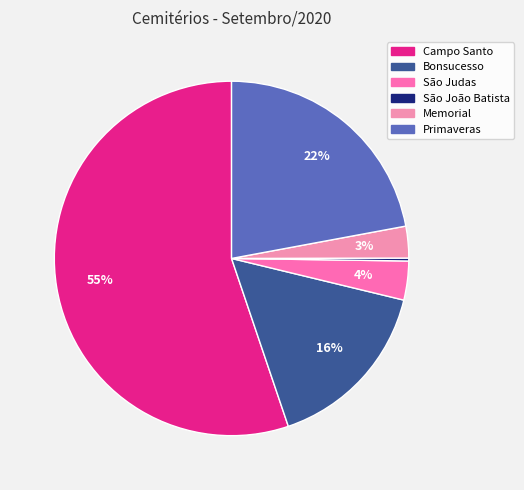

Rank the categories by value from lowest to highest.

São João Batista, Memorial, São Judas, Bonsucesso, Primaveras, Campo Santo